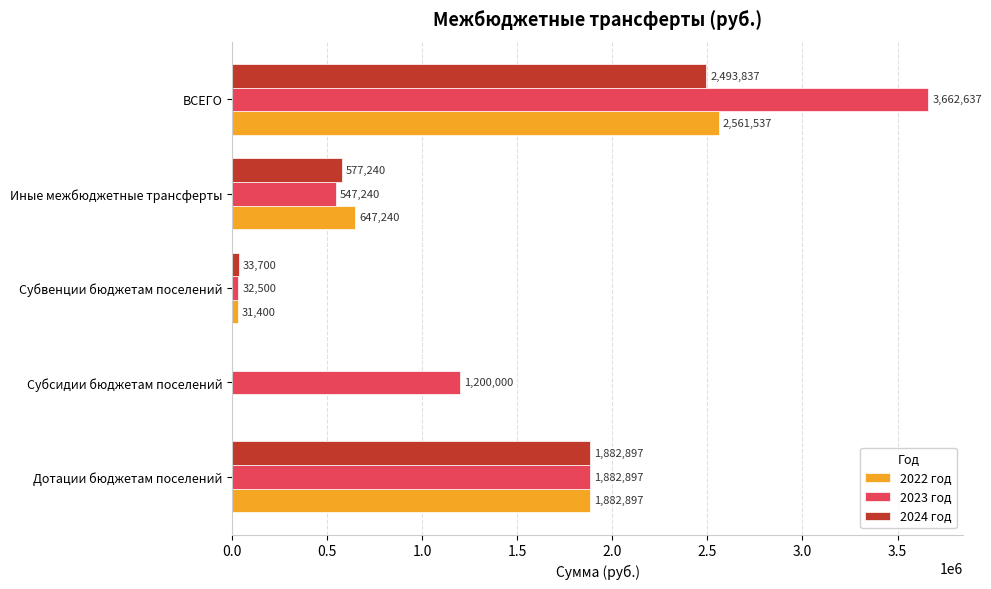

At which label is 2022 год closest to 1280768?

Дотации бюджетам поселений